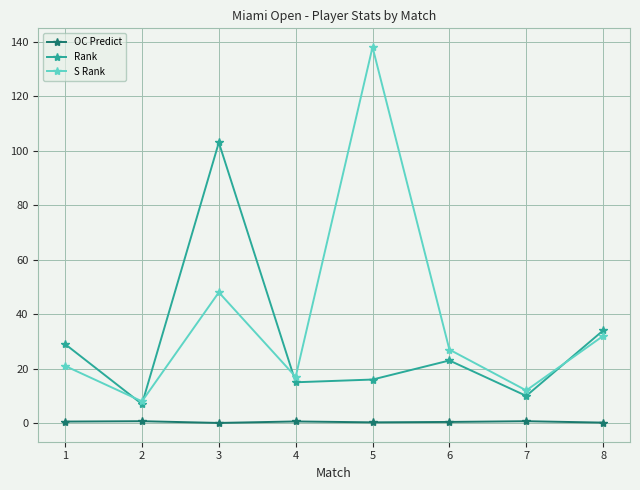

At which label does Rank reach its minimum?

2